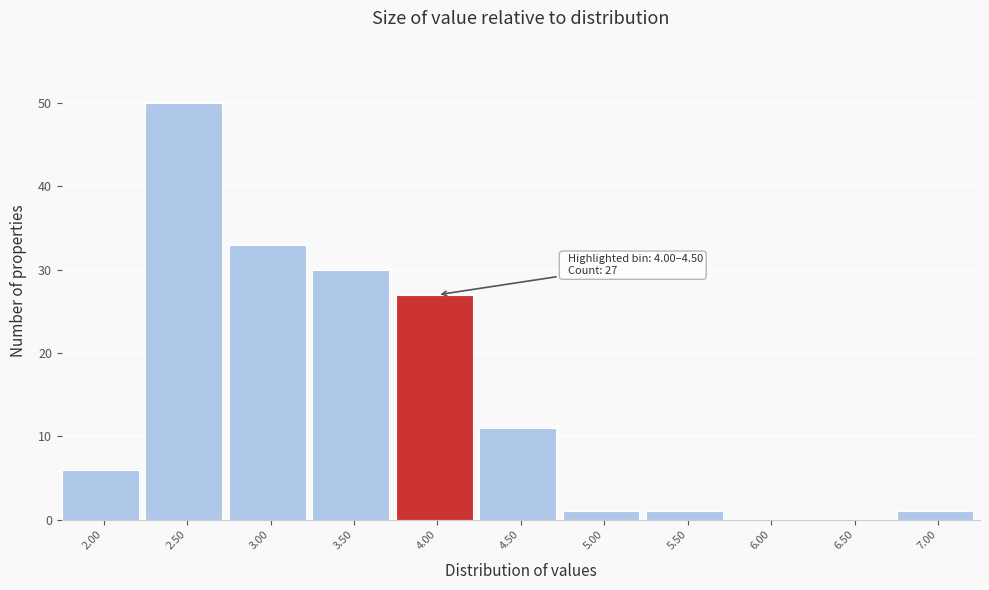

Reading right to left, what are all the values shown in this chart?

7.00=1	6.50=0	6.00=0	5.50=1	5.00=1	4.50=11	4.00=27	3.50=30	3.00=33	2.50=50	2.00=6